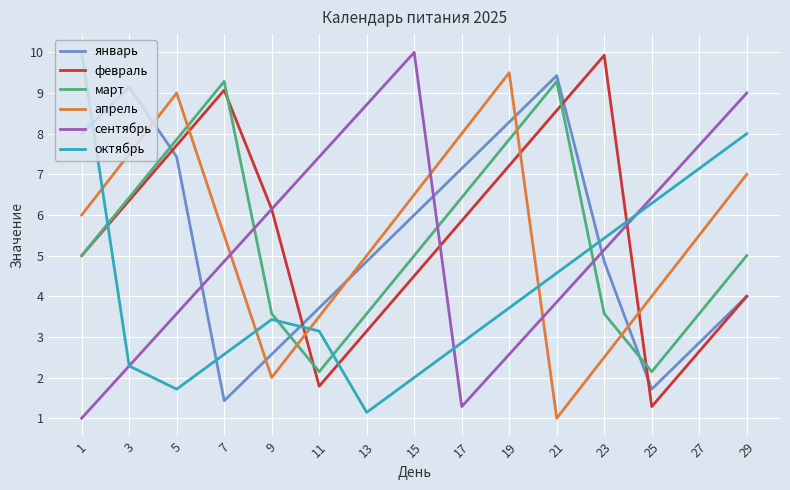

The value of февраль at 27 is 2.6. True or false?

True